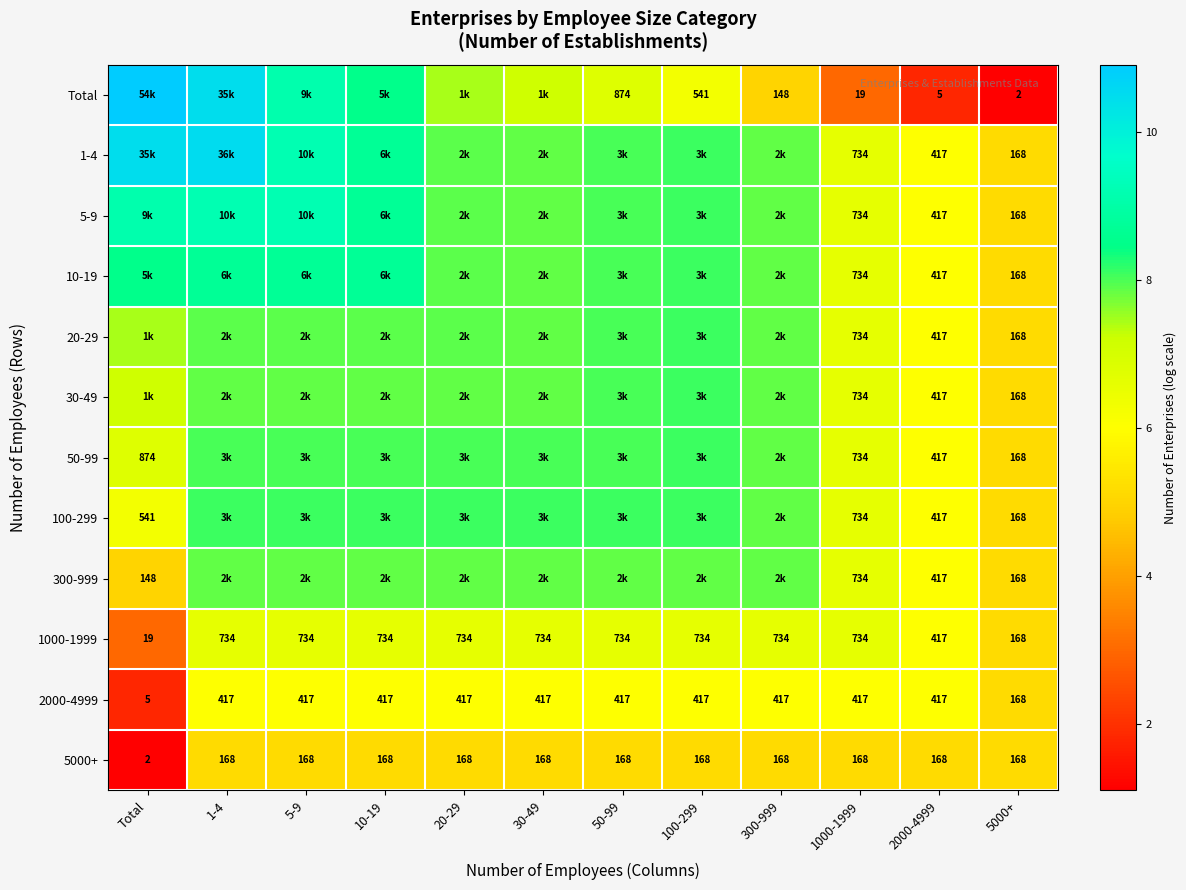

Which has a higher value, 20-29 or 30-49?

20-29